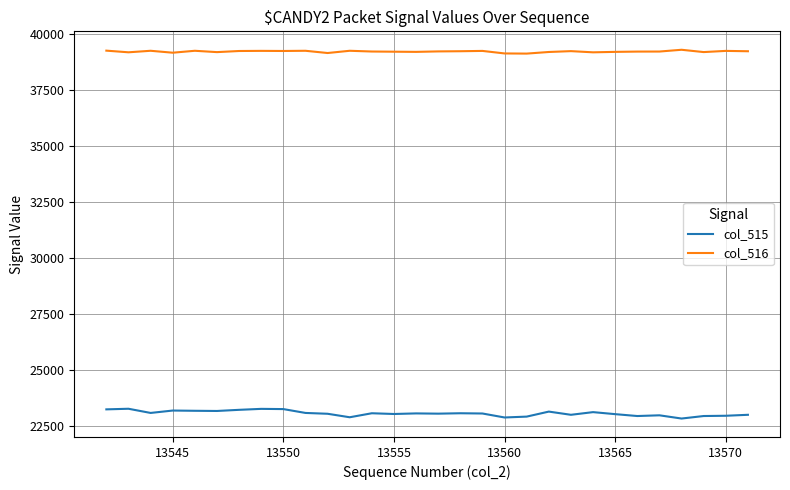

Which series has the widest spread of values?

col_515